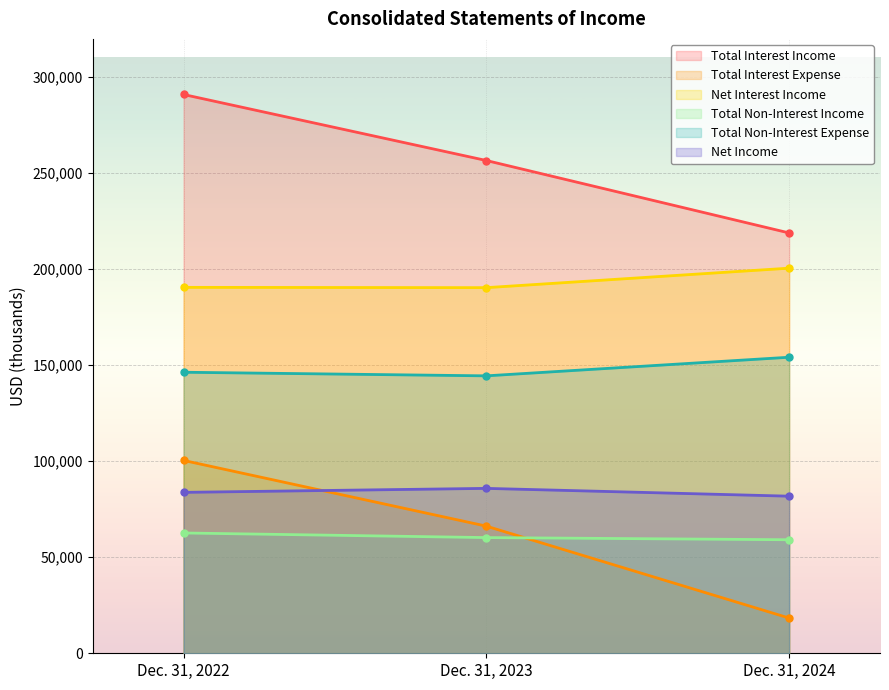

At which label does Total Non-Interest Income reach its peak?

Dec. 31, 2022